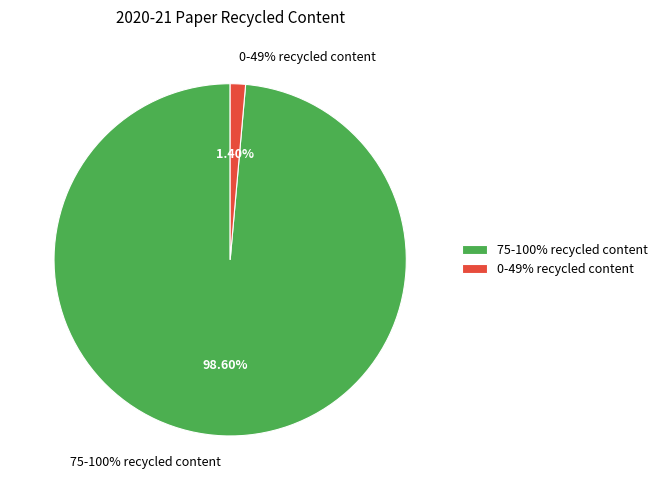

To the nearest percent, what percentage of the pie is 0-49% recycled content?

1%